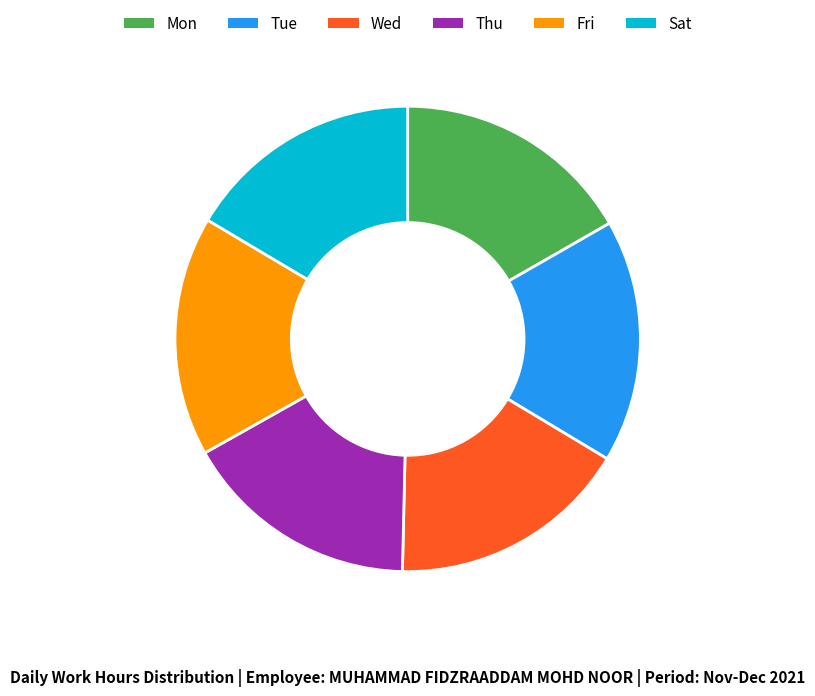

Is the sum of Wed and Sat greater than half?

No